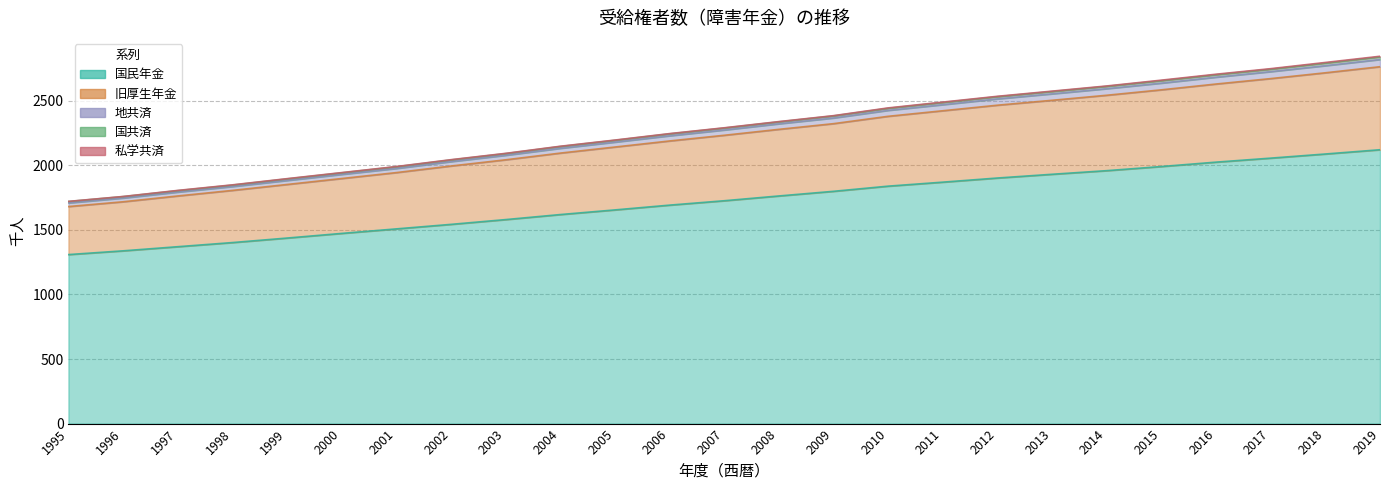

What is the minimum value for 国民年金?

1309